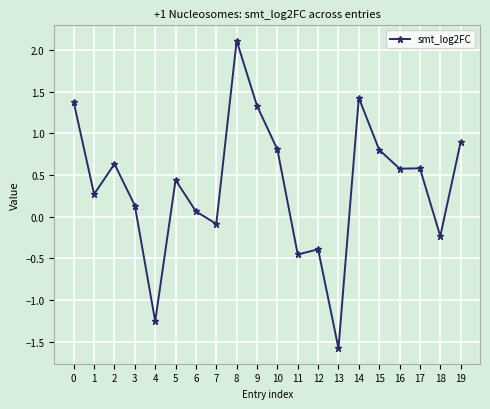

What is the sum of the values at 18 and 11?

-0.7